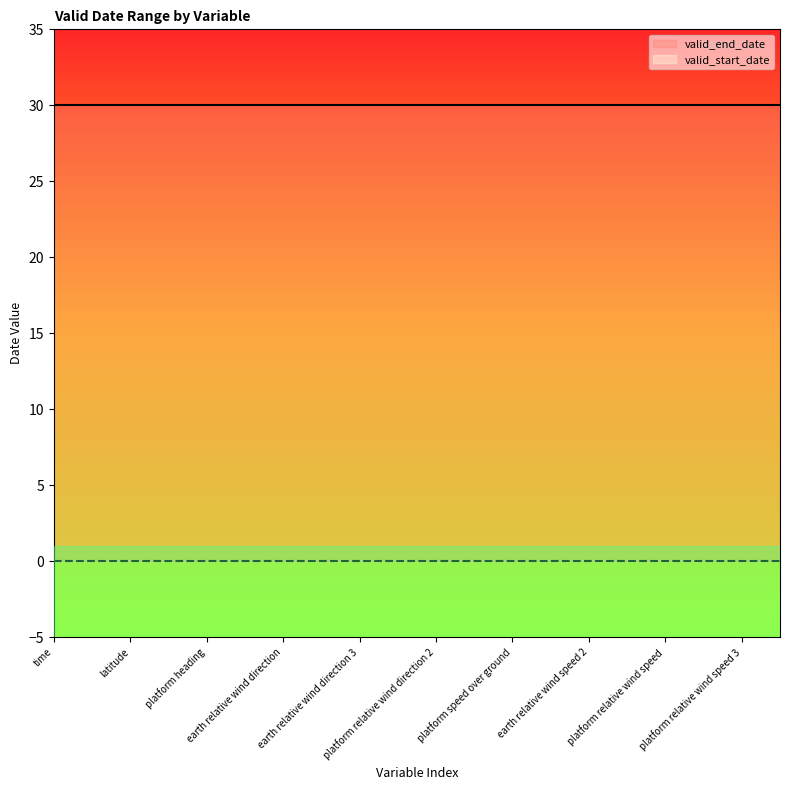

What are all the series names shown in the legend?

valid_start_date, valid_end_date